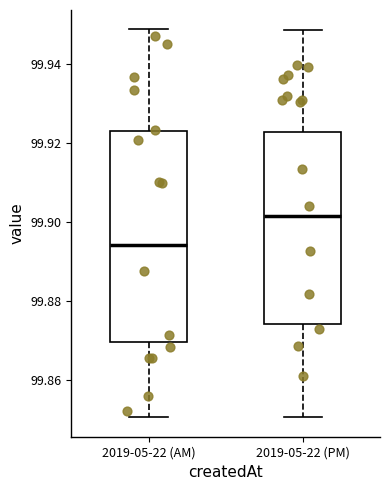

Which box has the highest median line?

2019-05-22 (PM)